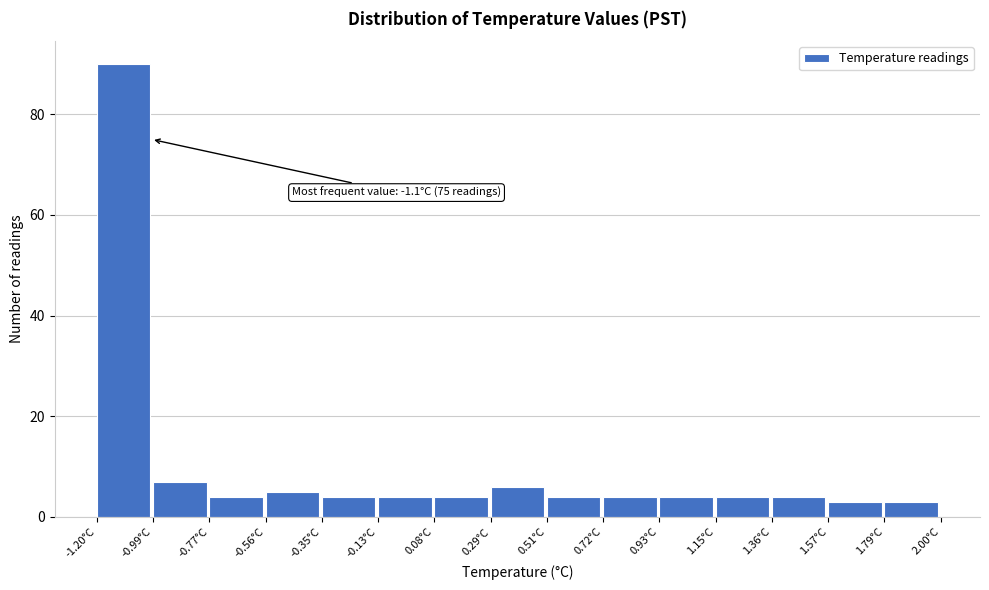

Which range on the x-axis has the tallest bar?

-1.20 to -1.00